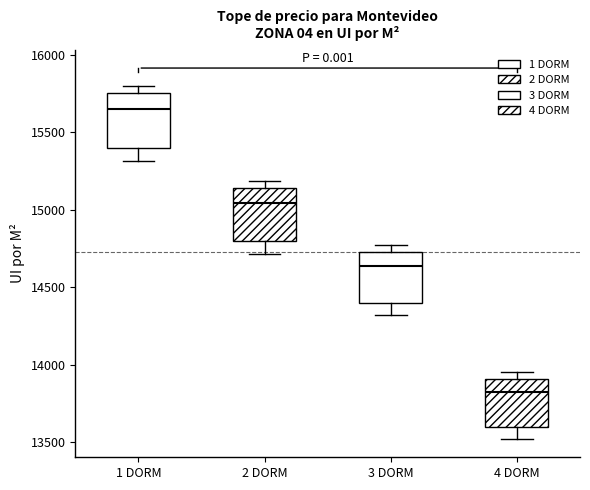

Reading left to right, transcribe this box plot: for each box, give where its median line is, the range the box spans, and where its two whiskers end, as read against the y-axis. The values are not printed on the chart, so give them approximately, as read against the axis.

1 DORM: median 15650, box 15400 to 15750, whiskers 15300 to 15800
2 DORM: median 15050, box 14800 to 15150, whiskers 14700 to 15200
3 DORM: median 14650, box 14400 to 14750, whiskers 14300 to 14750 (just above the box's upper edge)
4 DORM: median 13800, box 13600 to 13900, whiskers 13500 to 13950